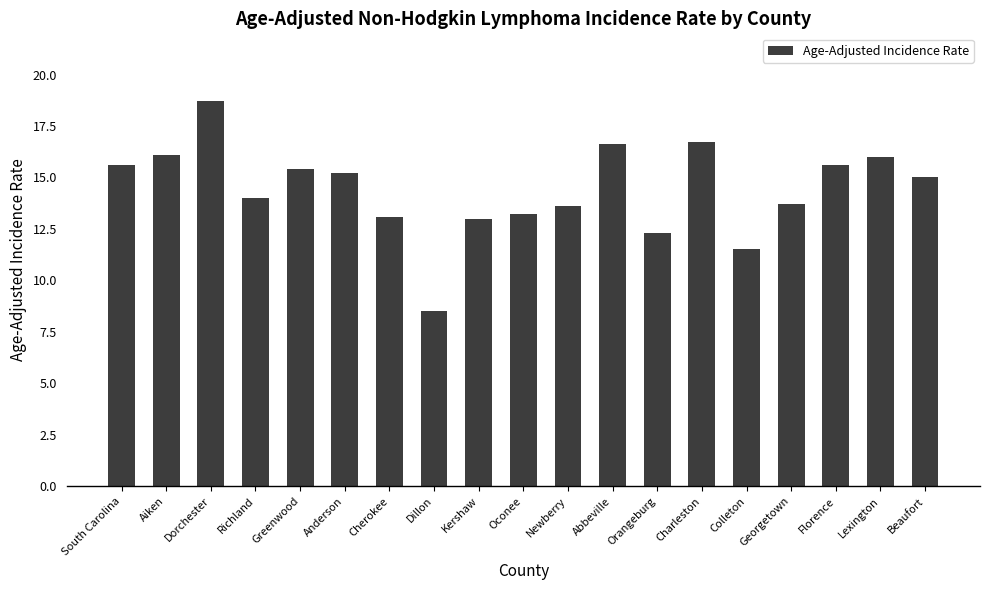

Read the value at Dorchester.

18.7